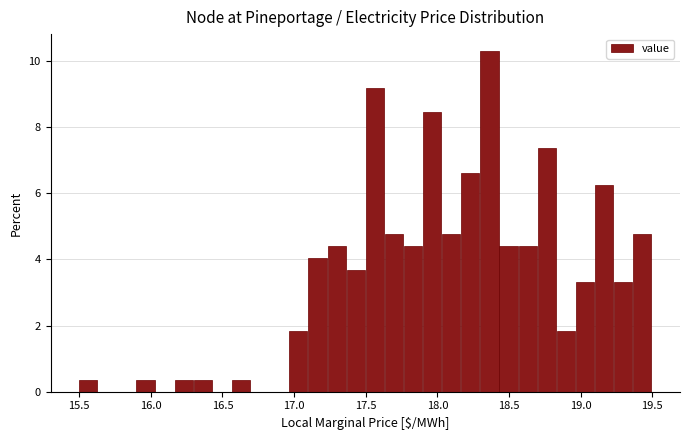

Around what value on the x-axis is the tallest bar? Give the approximate position of its centre, as read against the axis.

18.35